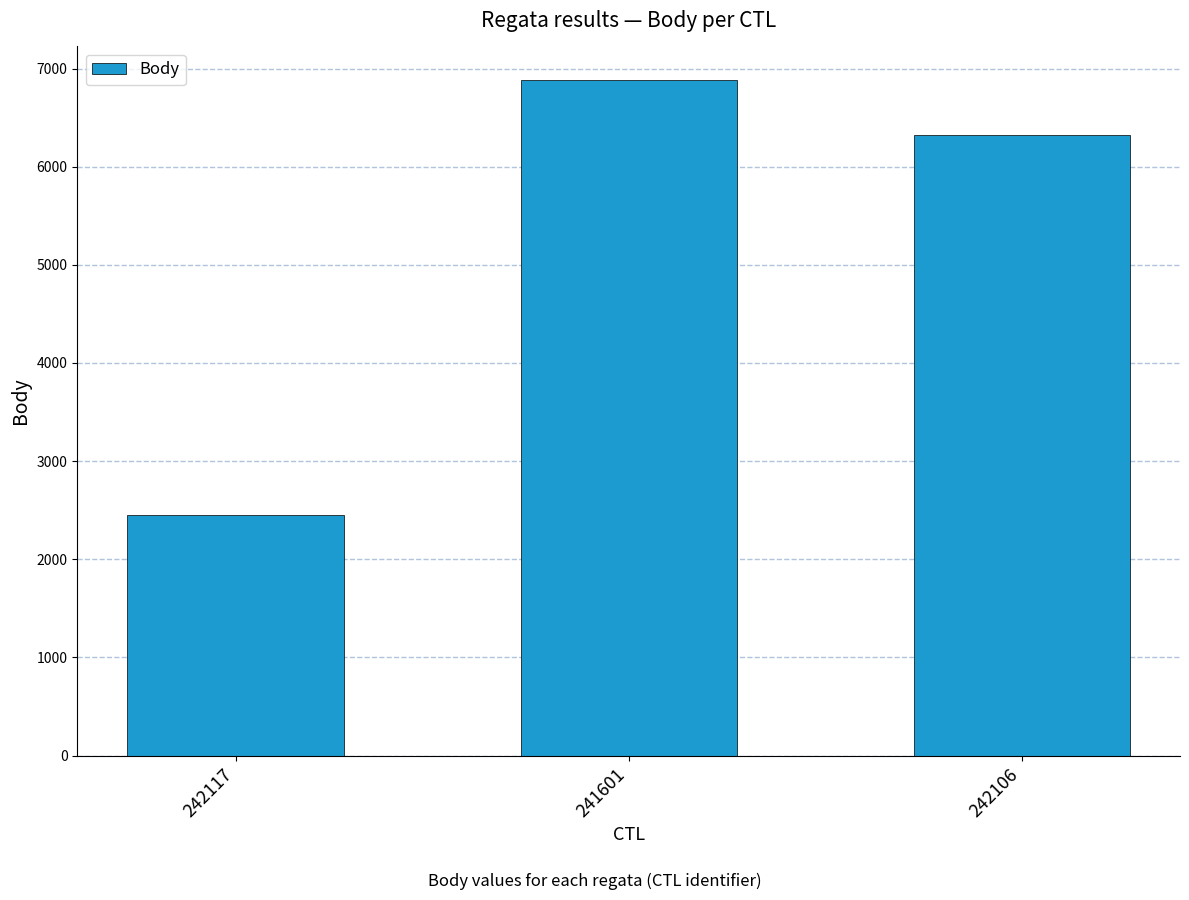

Are the bars grouped side by side (vs. stacked)?

No